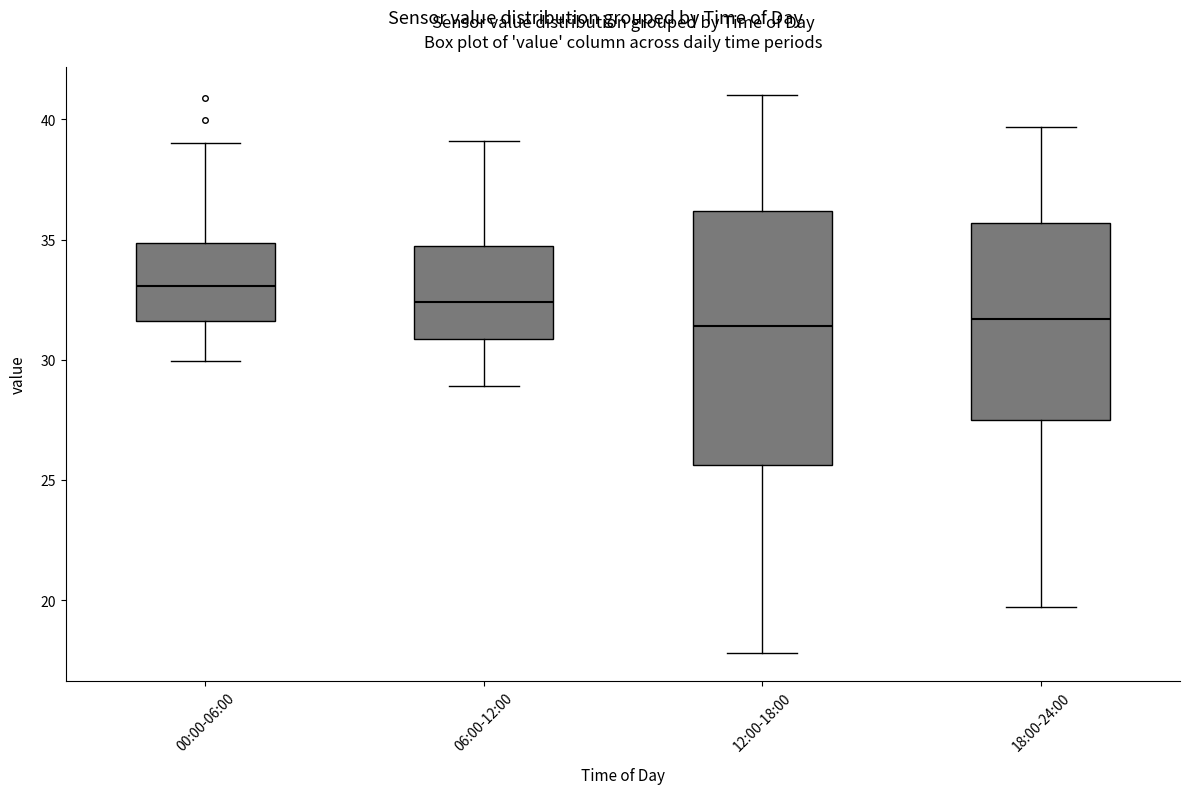

Where is the lower edge of the box for 00:00-06:00 on the y-axis? The values are not printed on the chart, so give them approximately, as read against the axis.

31.5